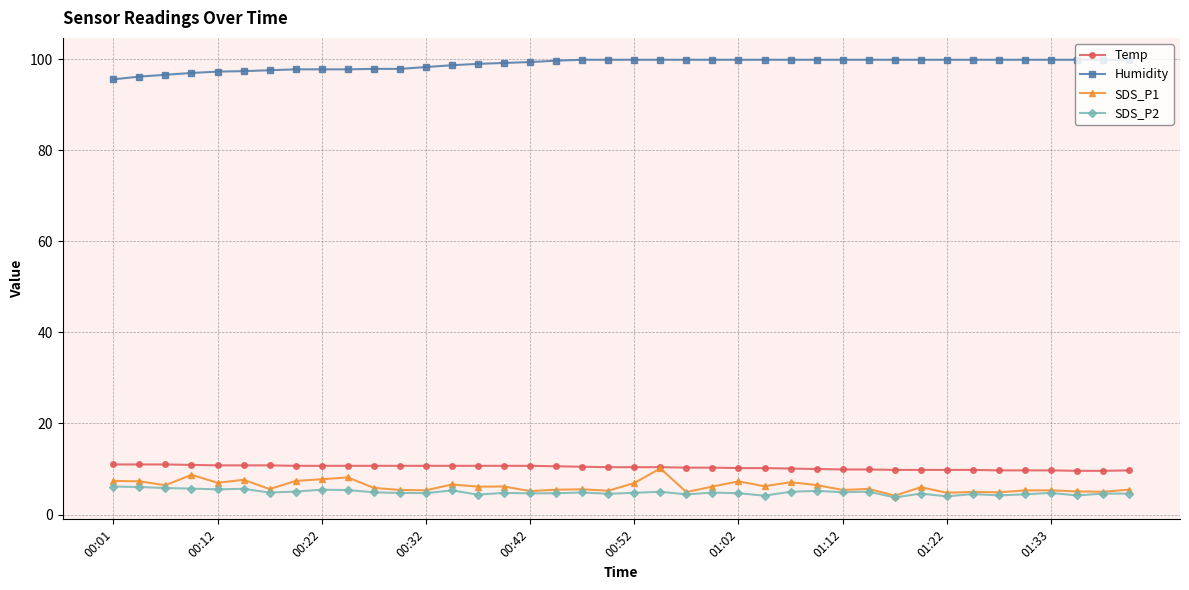

True or false: SDS_P1 and Humidity cross at least once.

False